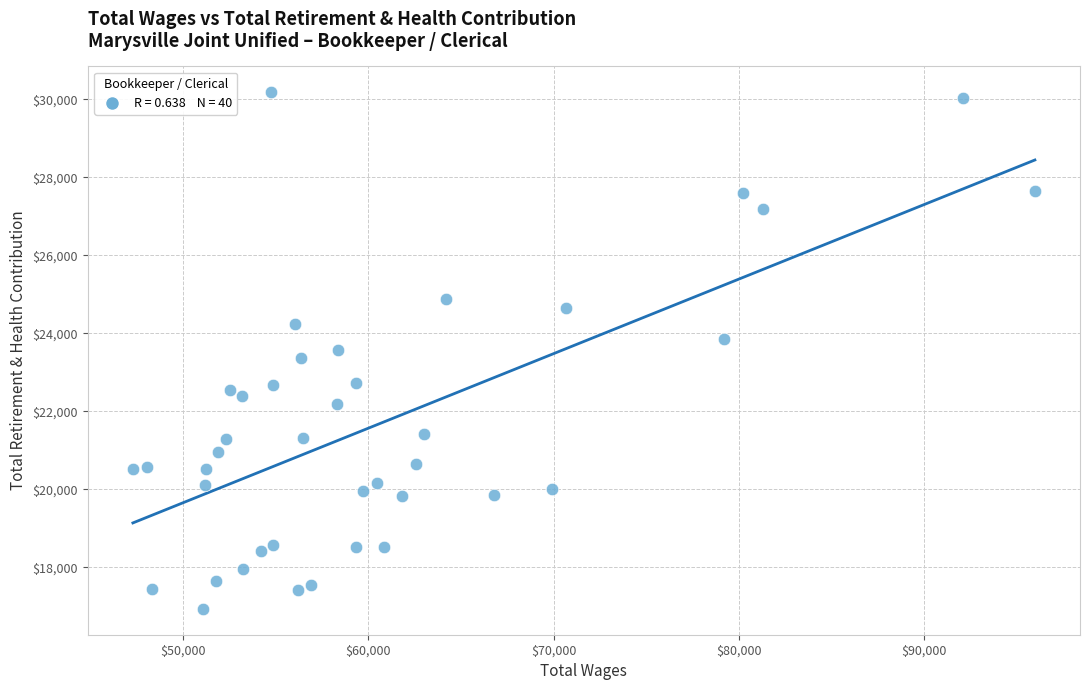

What is the range of X values (max minus min)?

48663